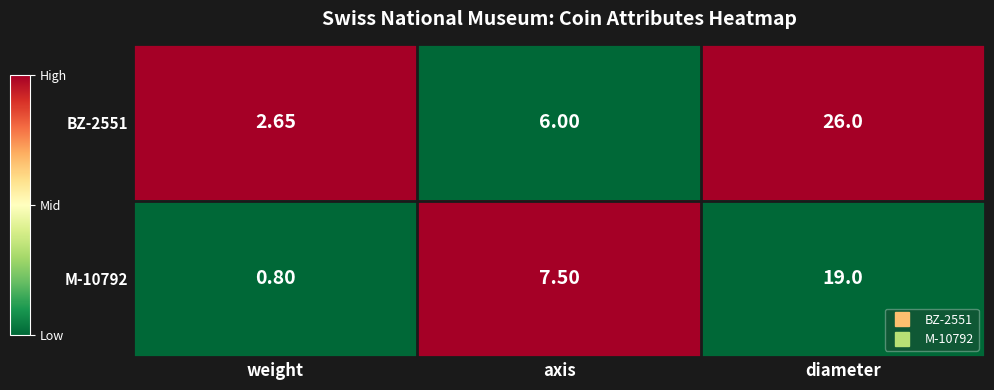

What is the total value across all series at axis?

13.5